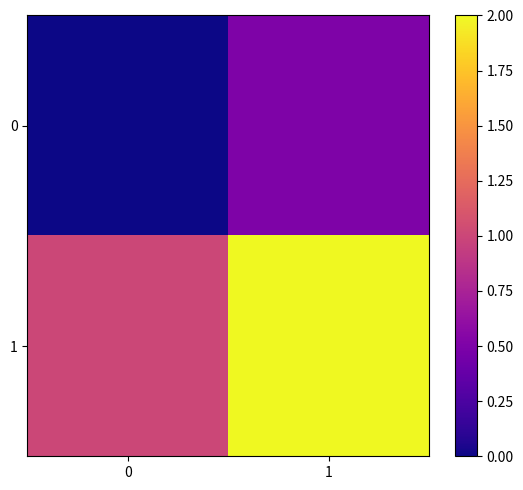

At which category is the sum across all series the highest?

1